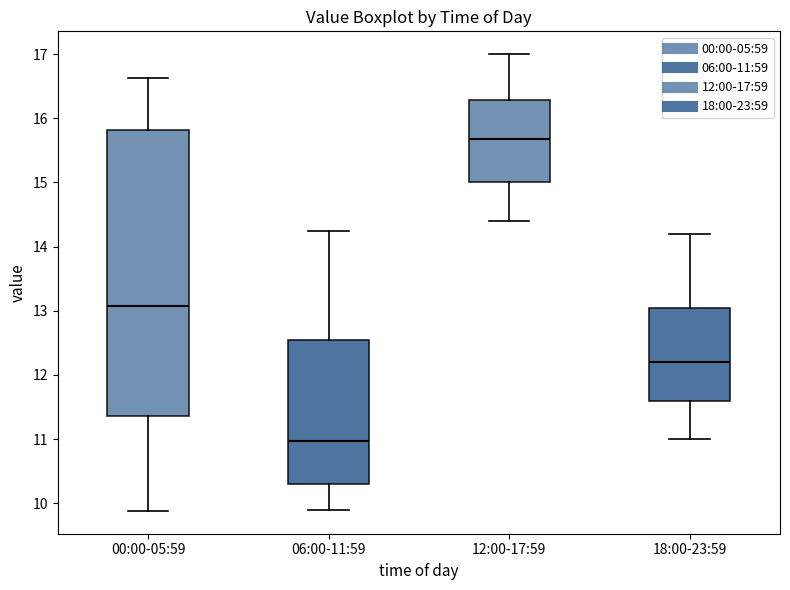

Where does the lower whisker of the box for 06:00-11:59 end on the y-axis? The values are not printed on the chart, so give them approximately, as read against the axis.

9.9